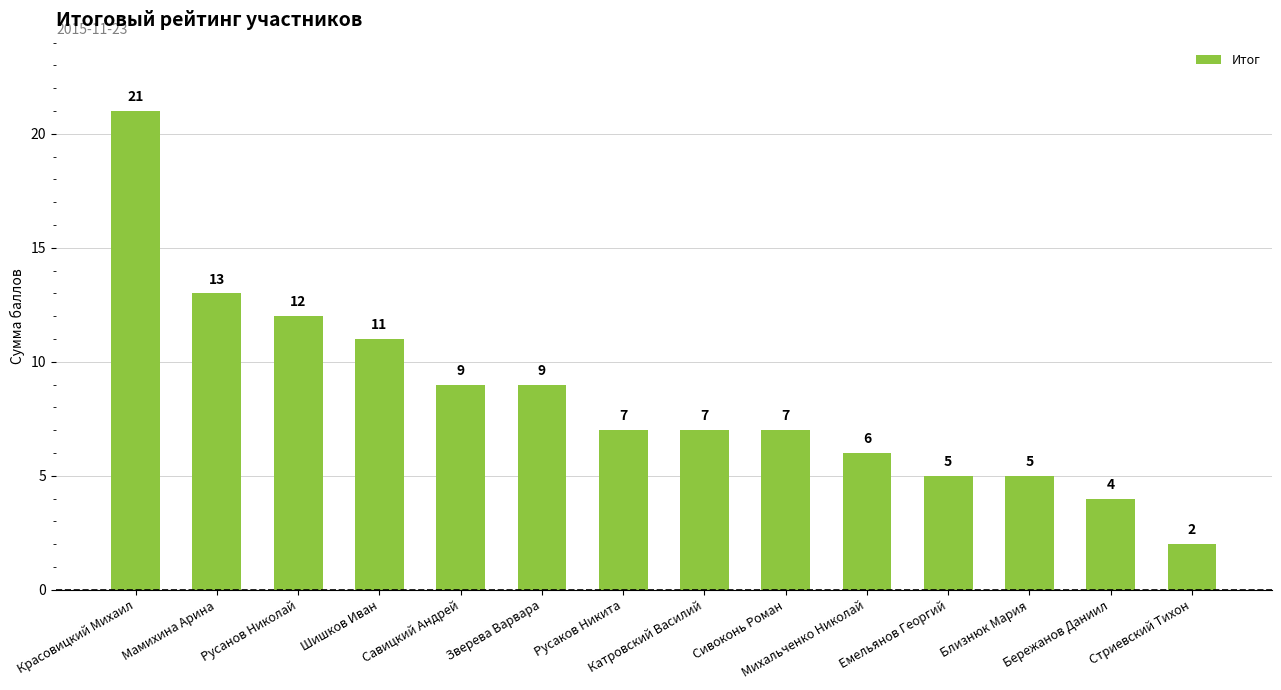

Does the chart contain stacked bars?

No